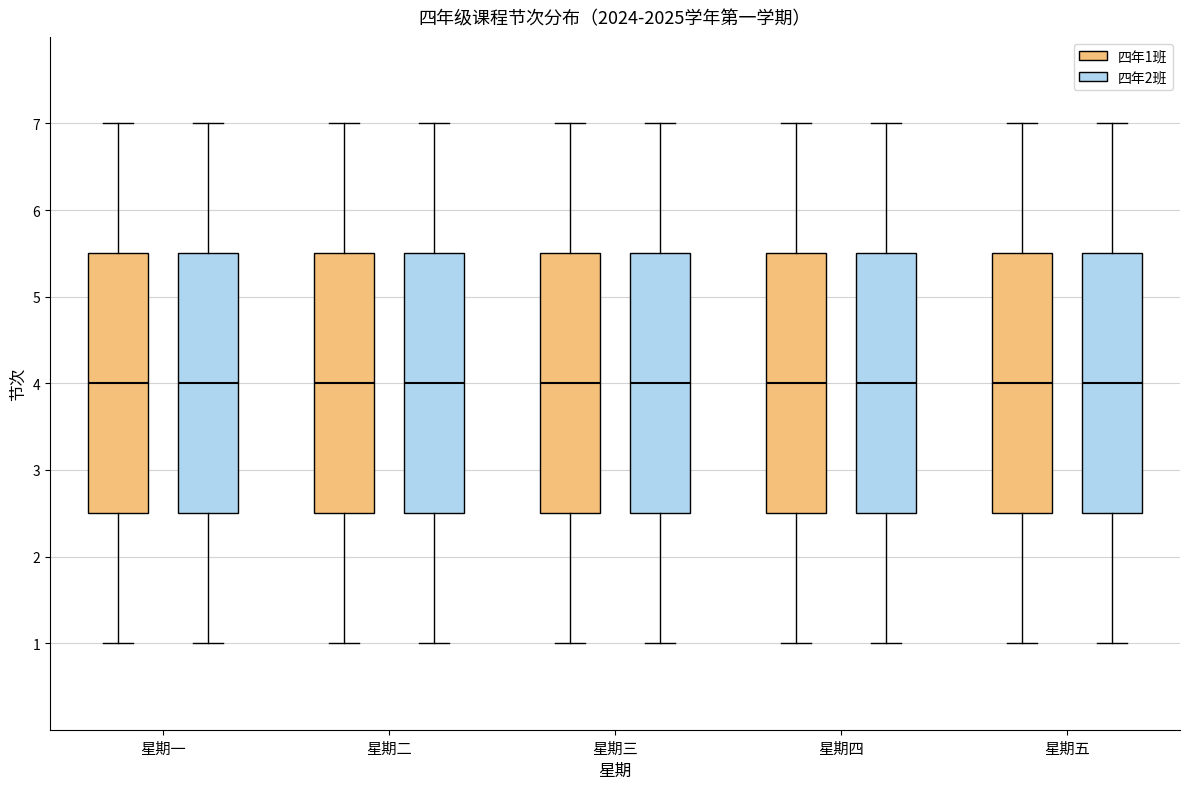

Reading left to right, transcribe this box plot: for each box, give where its median line is, the range the box spans, and where its two whiskers end, as read against the y-axis. The values are not printed on the chart, so give them approximately, as read against the axis.

星期一 (四年1班): median 4.0, box 2.5 to 5.5, whiskers 1.0 to 7.0
星期一 (四年2班): median 4.0, box 2.5 to 5.5, whiskers 1.0 to 7.0
星期二 (四年1班): median 4.0, box 2.5 to 5.5, whiskers 1.0 to 7.0
星期二 (四年2班): median 4.0, box 2.5 to 5.5, whiskers 1.0 to 7.0
星期三 (四年1班): median 4.0, box 2.5 to 5.5, whiskers 1.0 to 7.0
星期三 (四年2班): median 4.0, box 2.5 to 5.5, whiskers 1.0 to 7.0
星期四 (四年1班): median 4.0, box 2.5 to 5.5, whiskers 1.0 to 7.0
星期四 (四年2班): median 4.0, box 2.5 to 5.5, whiskers 1.0 to 7.0
星期五 (四年1班): median 4.0, box 2.5 to 5.5, whiskers 1.0 to 7.0
星期五 (四年2班): median 4.0, box 2.5 to 5.5, whiskers 1.0 to 7.0